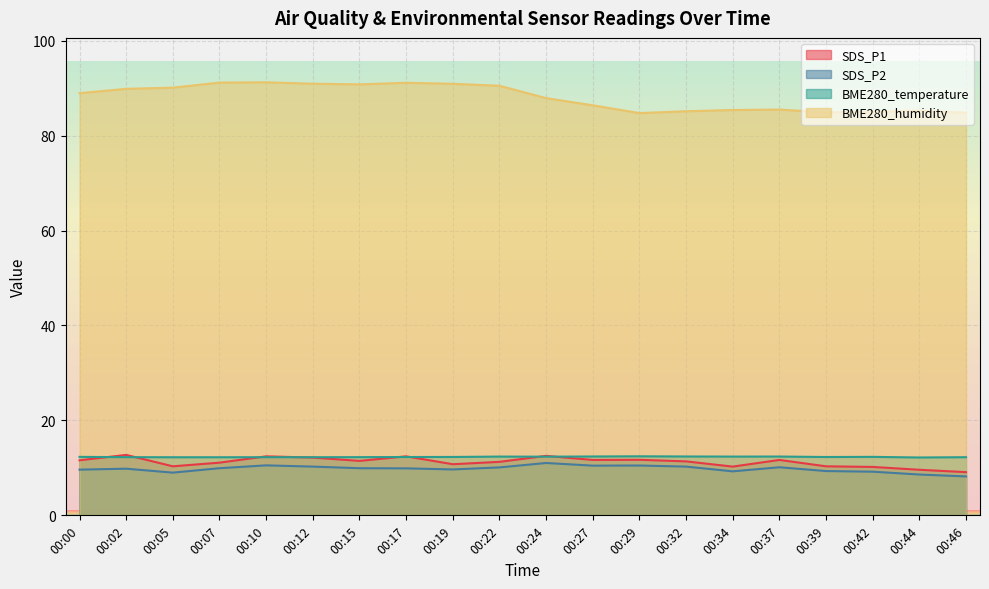

Which series has the widest spread of values?

BME280_humidity